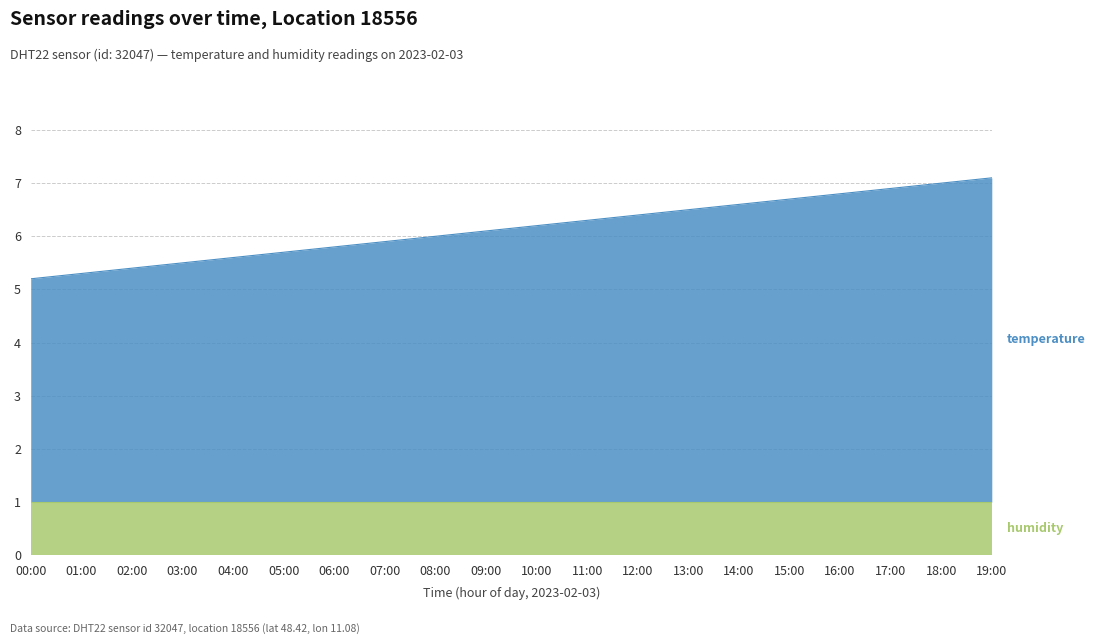

Between 03:00 and 13:00, which is larger?

13:00